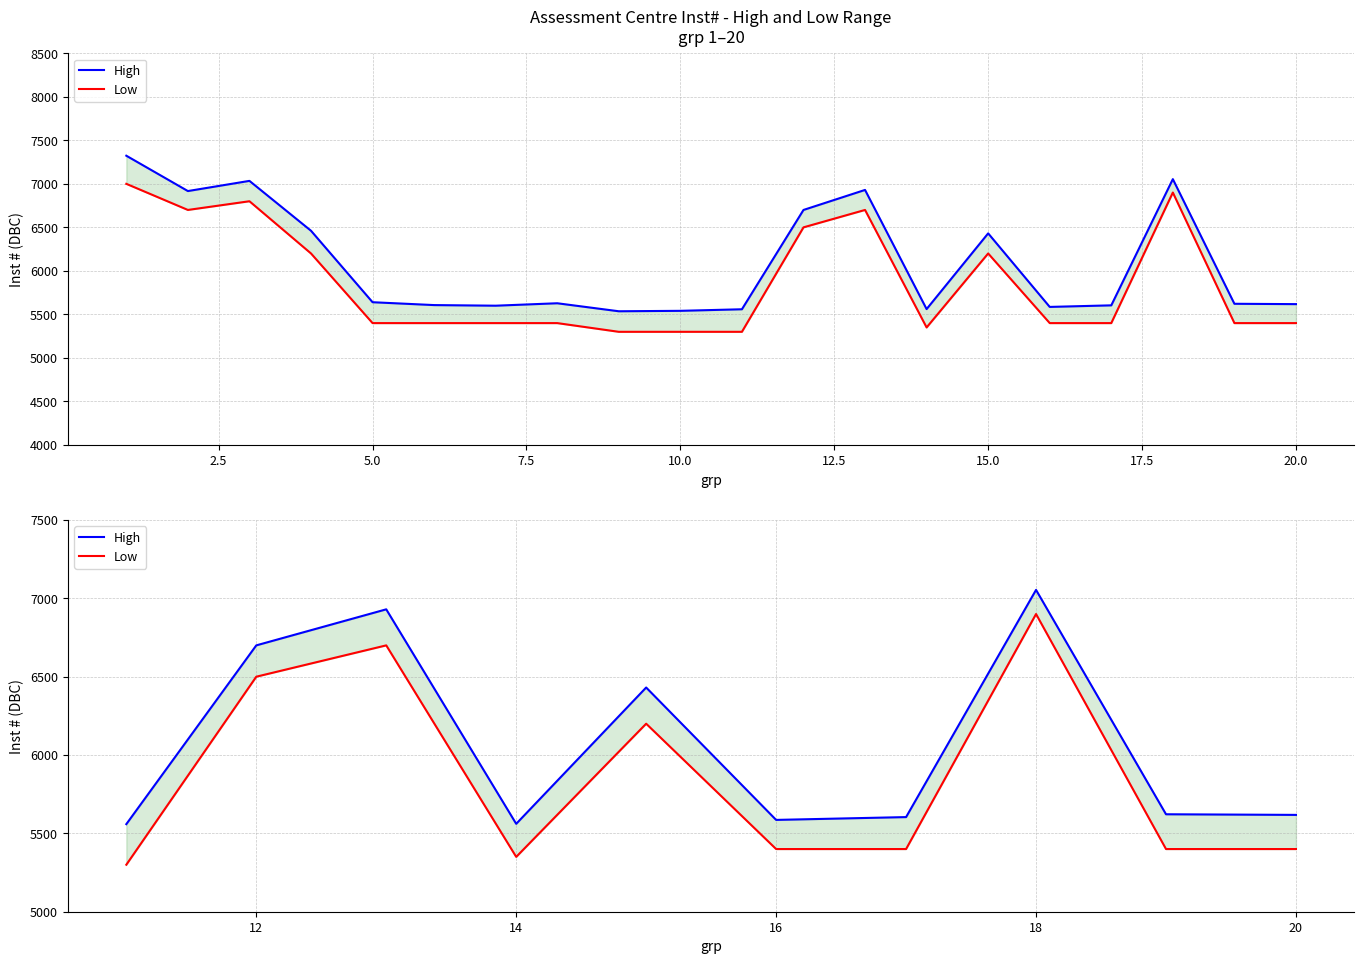

How many data points in Low are above 5400?

4